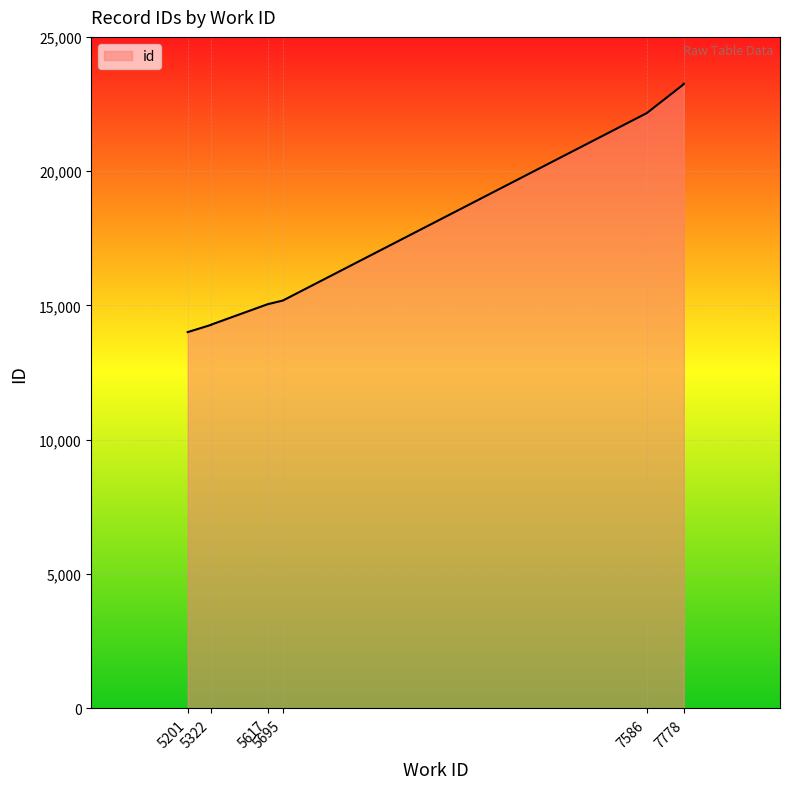

Which label corresponds to the smallest value in the chart?

5201